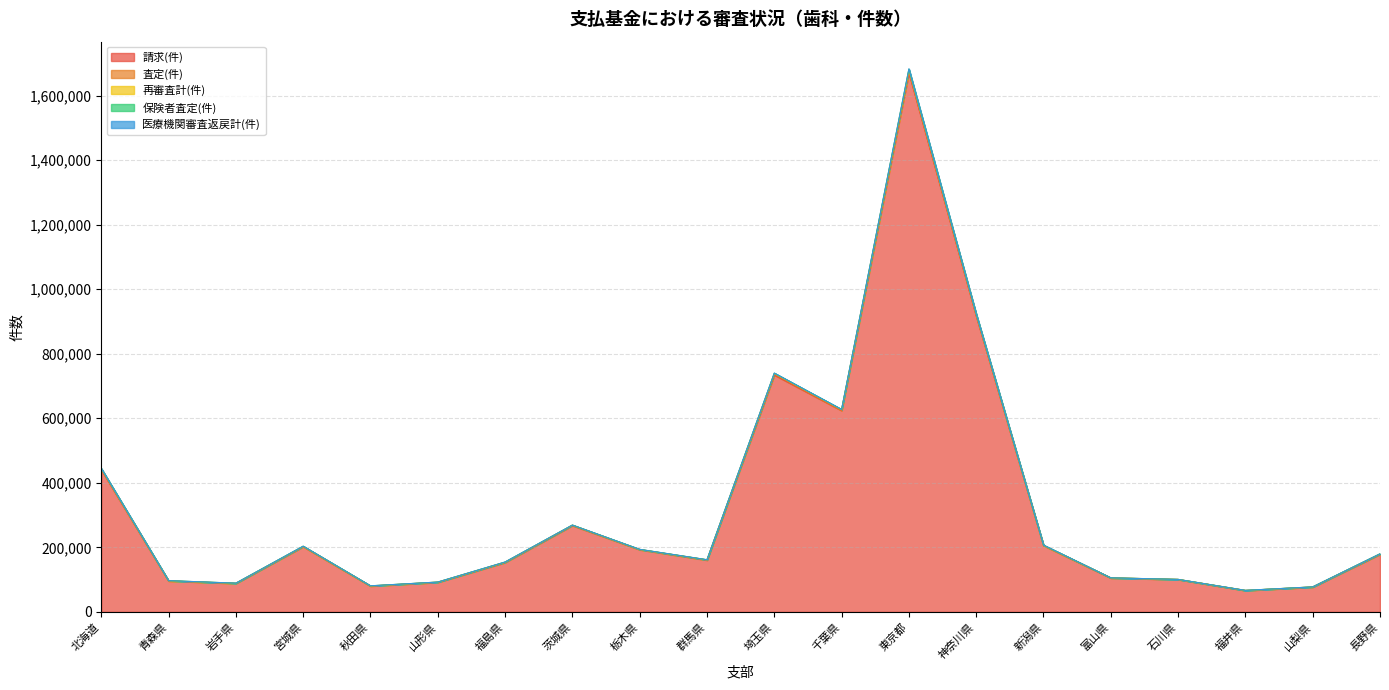

At how many categories does at least one series exceed 1682302?

1